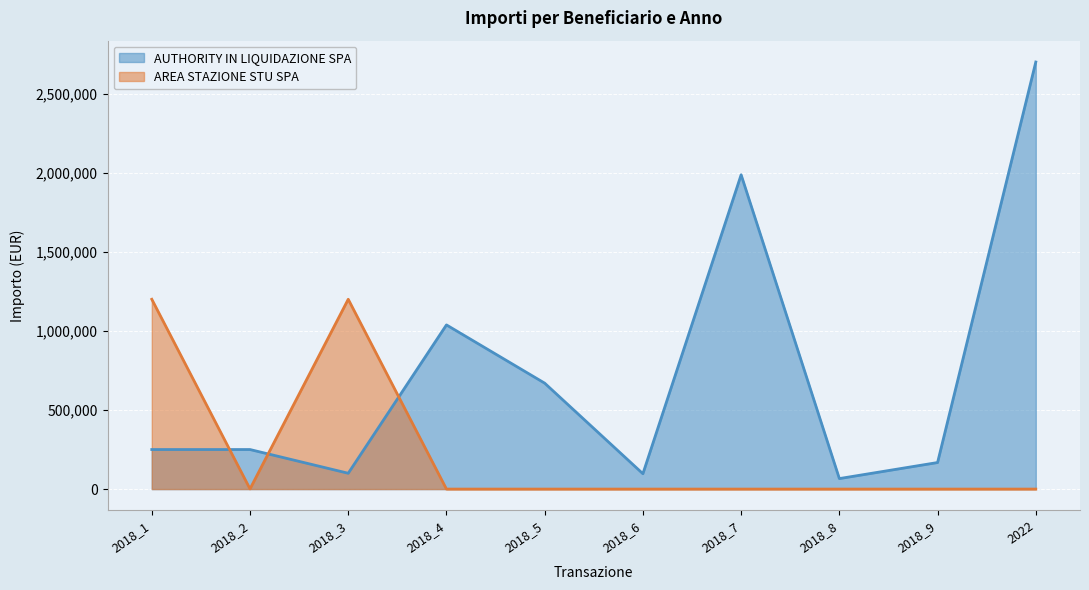

How many values in the AREA STAZIONE STU SPA series exceed 0?

3